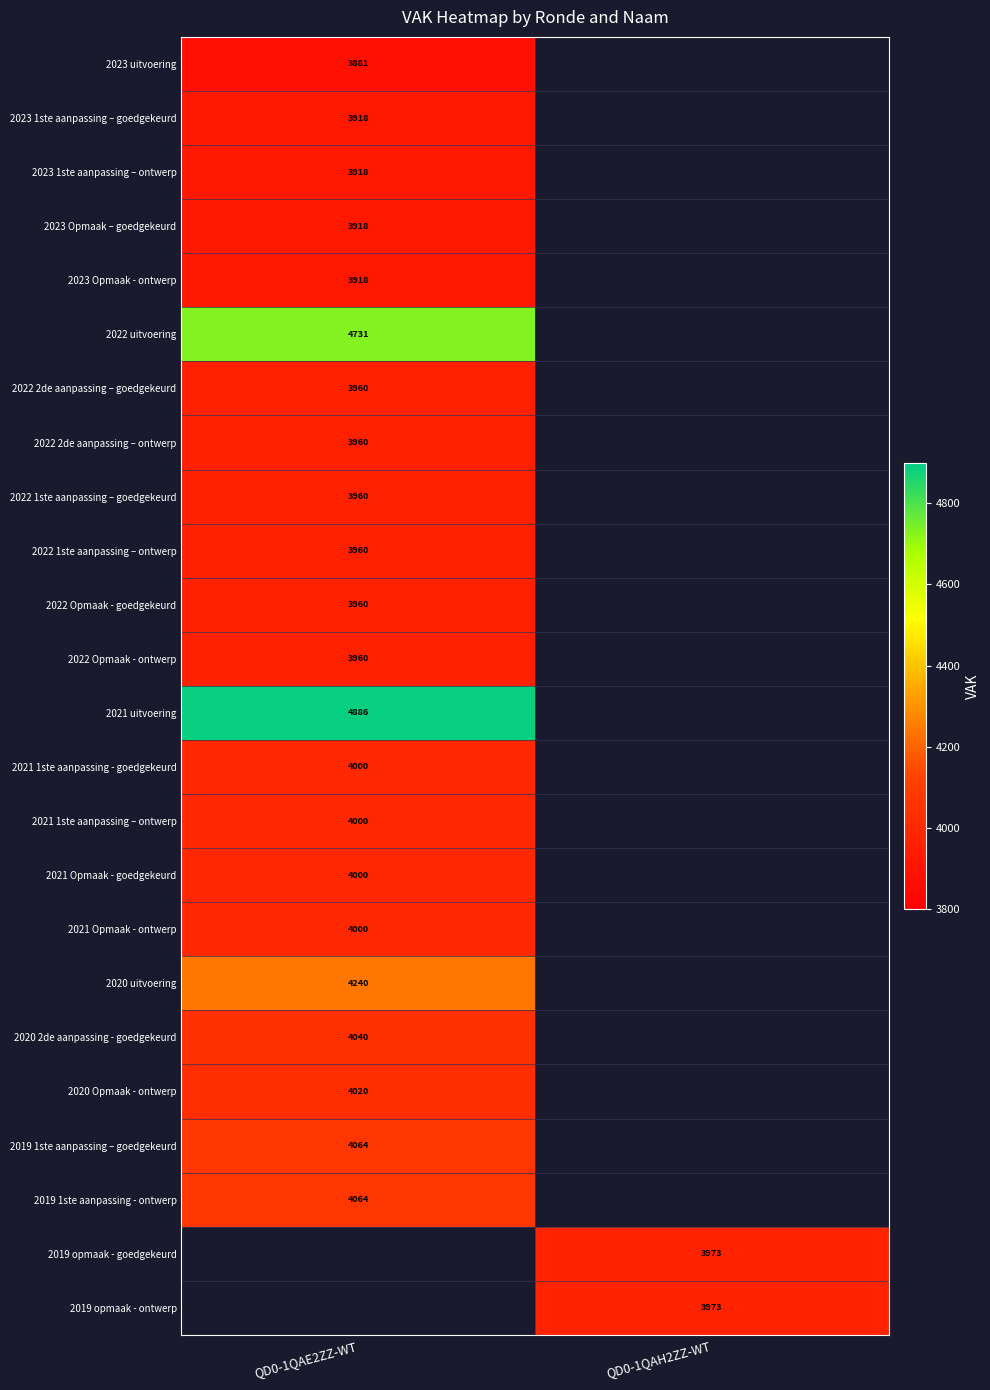

True or false: 2022 Opmaak - goedgekeurd has a value of 3960 at QD0-1QAE2ZZ-WT.

True